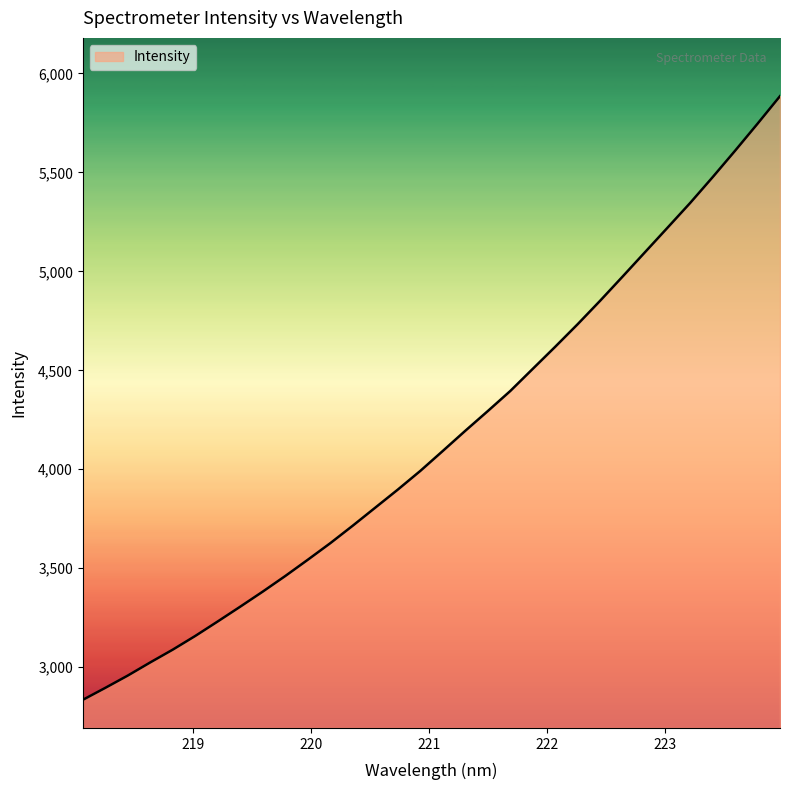

What is the difference between the maximum and minimum values?

3050.3